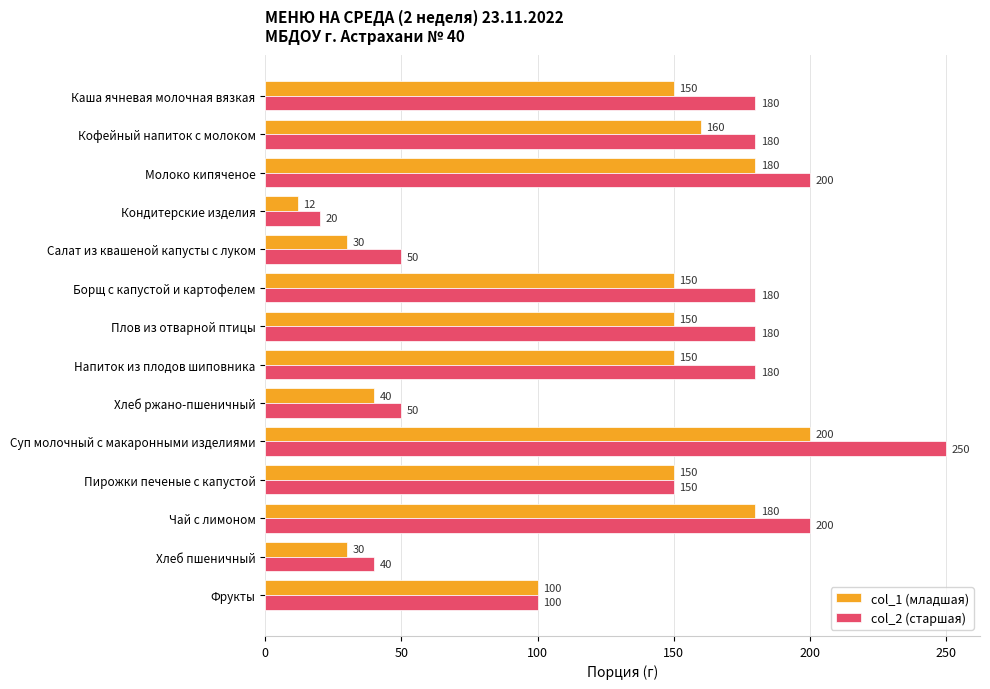

What is the highest value of the col_2 (старшая) series?

250